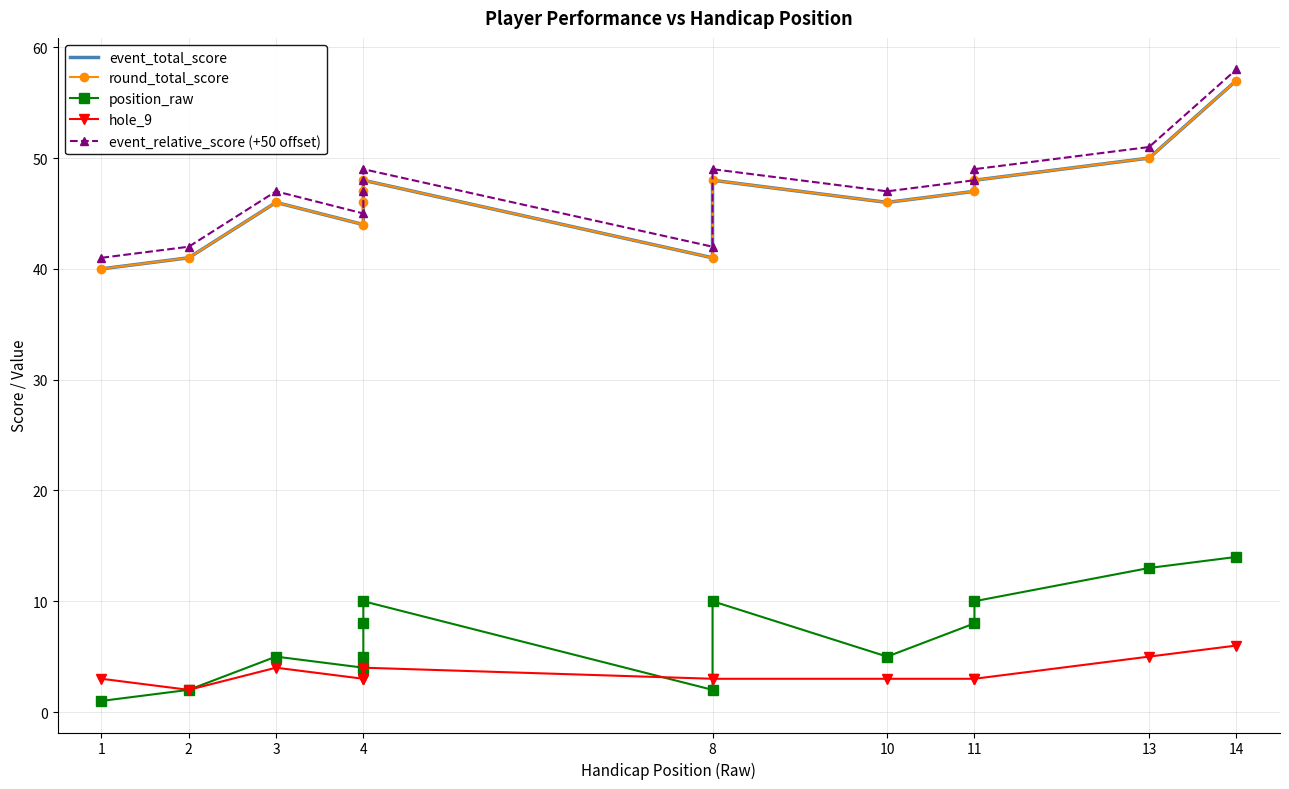

What is the label of the 13th point from the right?

2